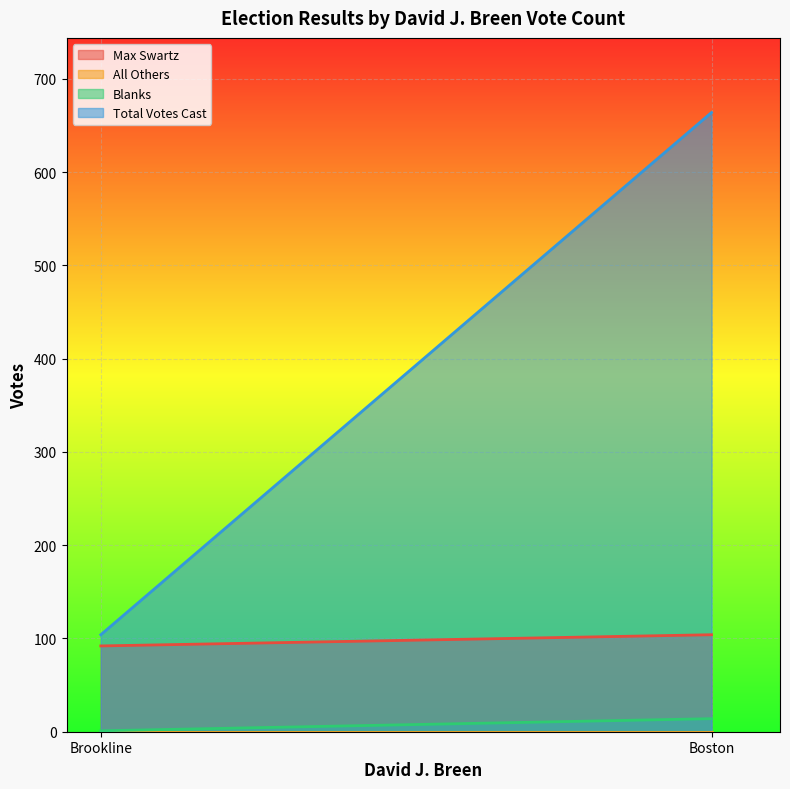

How many distinct data groups are displayed?

4